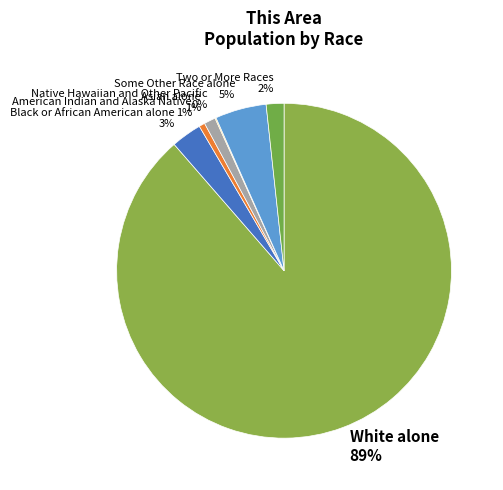

To the nearest percent, what is the average slice percentage?

14%